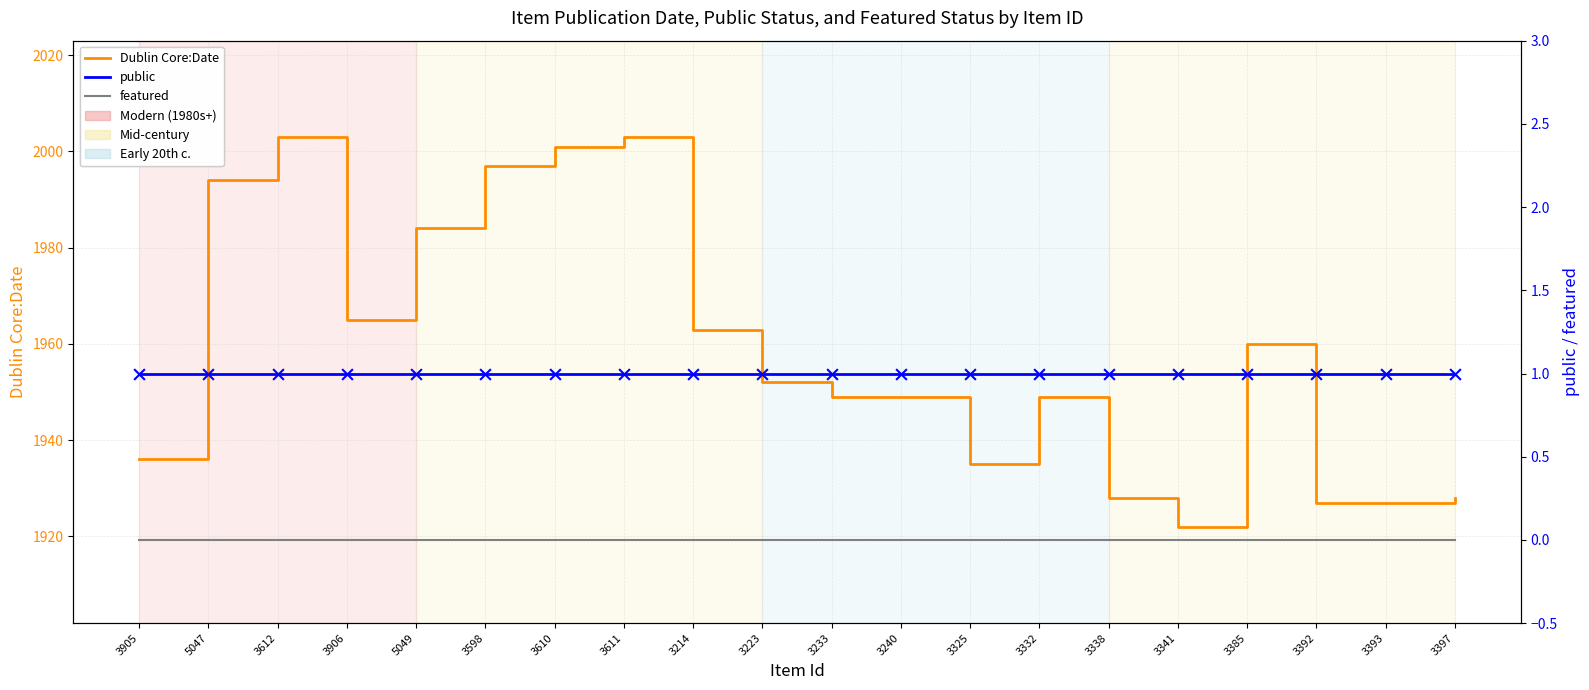

Which series has the largest total across all categories?

Dublin Core:Date